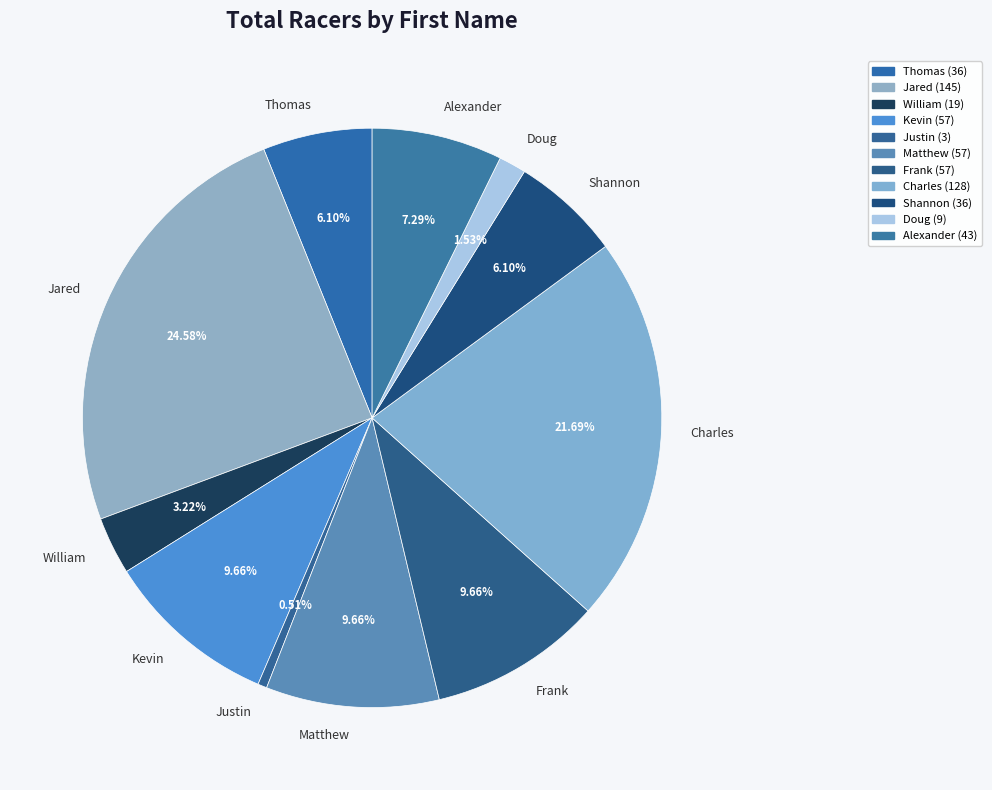

To the nearest percent, what portion does Charles represent?

22%